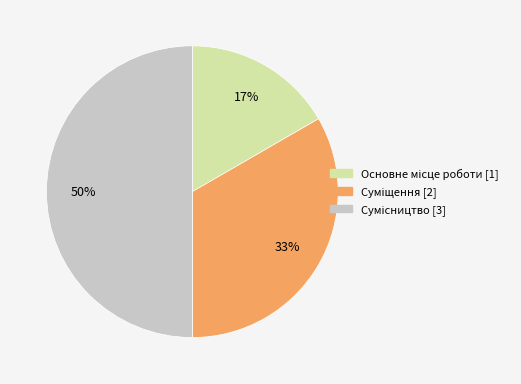

To the nearest percent, what is the difference between the largest and smallest slice percentages?

33%